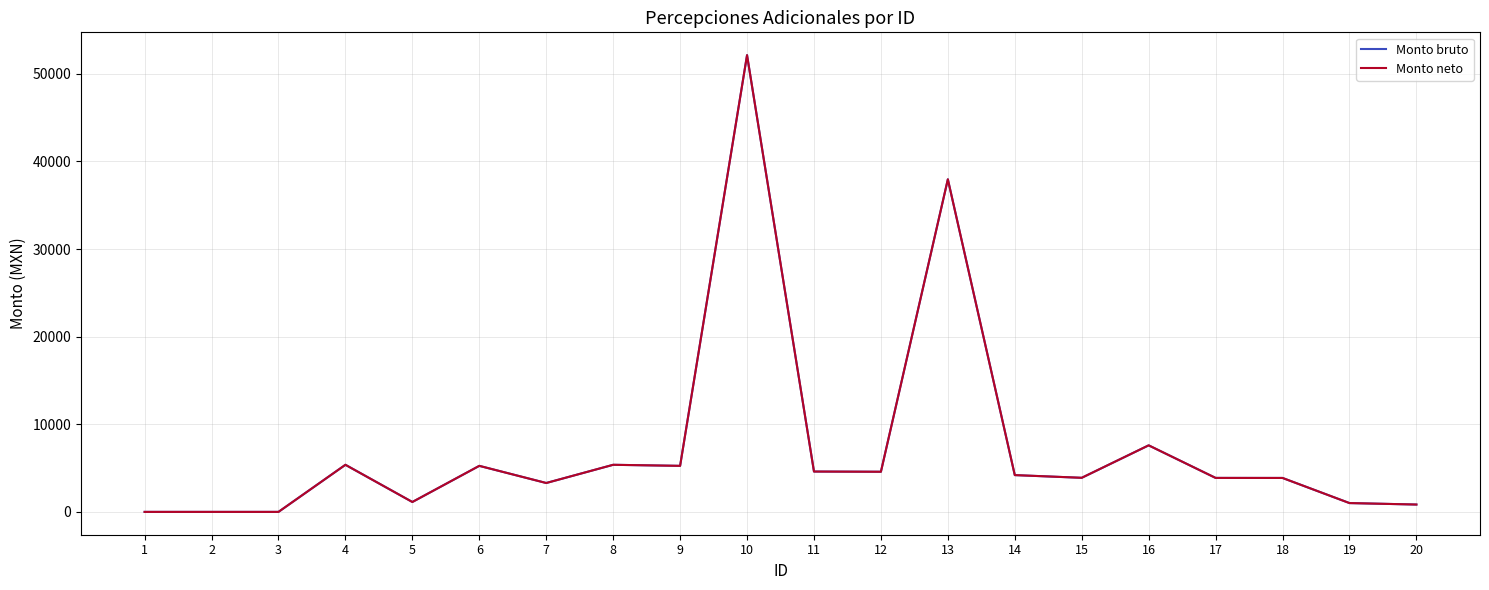

What is the maximum value for Monto bruto?

52125.9